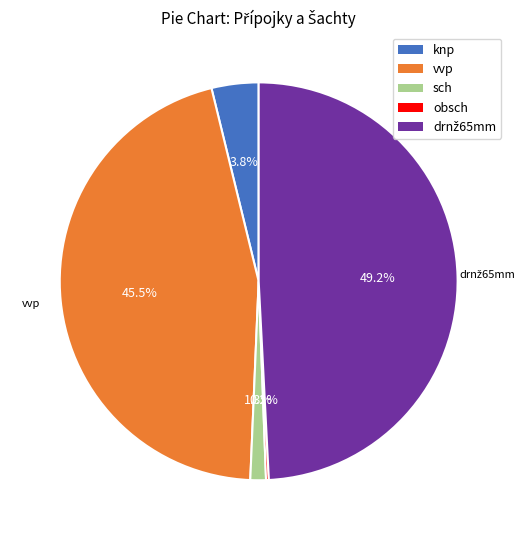

Is there any slice that represents more than half of the pie?

No